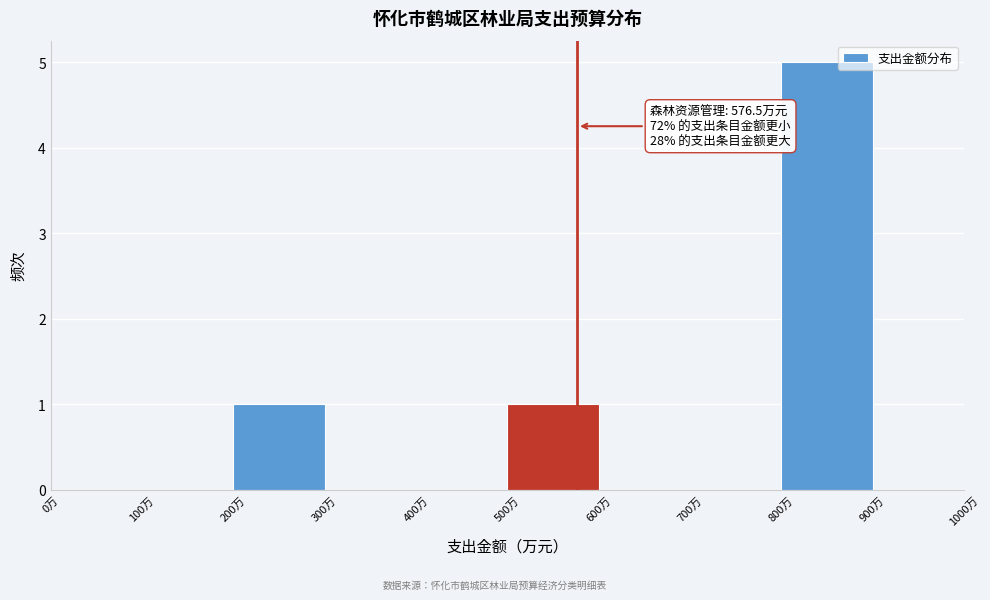

Over which range of the x-axis is the bar tallest?

800 to 900